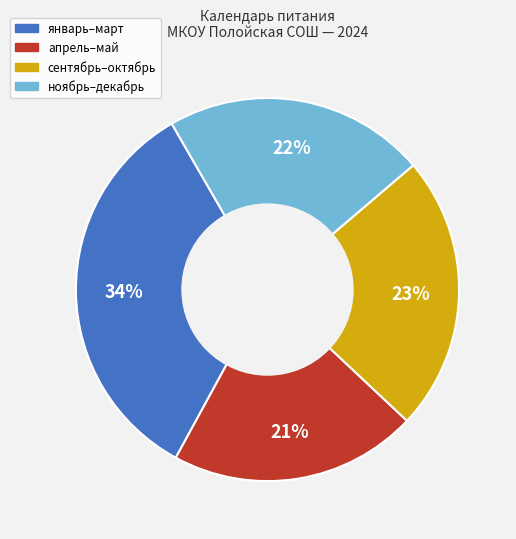

Is there any slice that represents more than half of the pie?

No